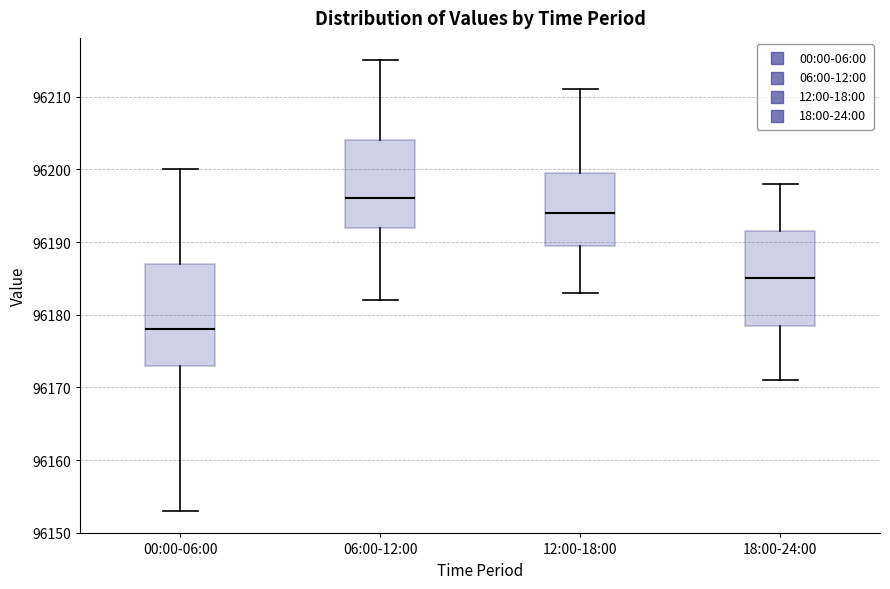

Reading left to right, transcribe this box plot: for each box, give where its median line is, the range the box spans, and where its two whiskers end, as read against the y-axis. The values are not printed on the chart, so give them approximately, as read against the axis.

00:00-06:00: median 96178, box 96173 to 96187, whiskers 96153 to 96200
06:00-12:00: median 96196, box 96192 to 96204, whiskers 96182 to 96215
12:00-18:00: median 96194, box 96190 to 96200, whiskers 96183 to 96211
18:00-24:00: median 96185, box 96179 to 96192, whiskers 96171 to 96198